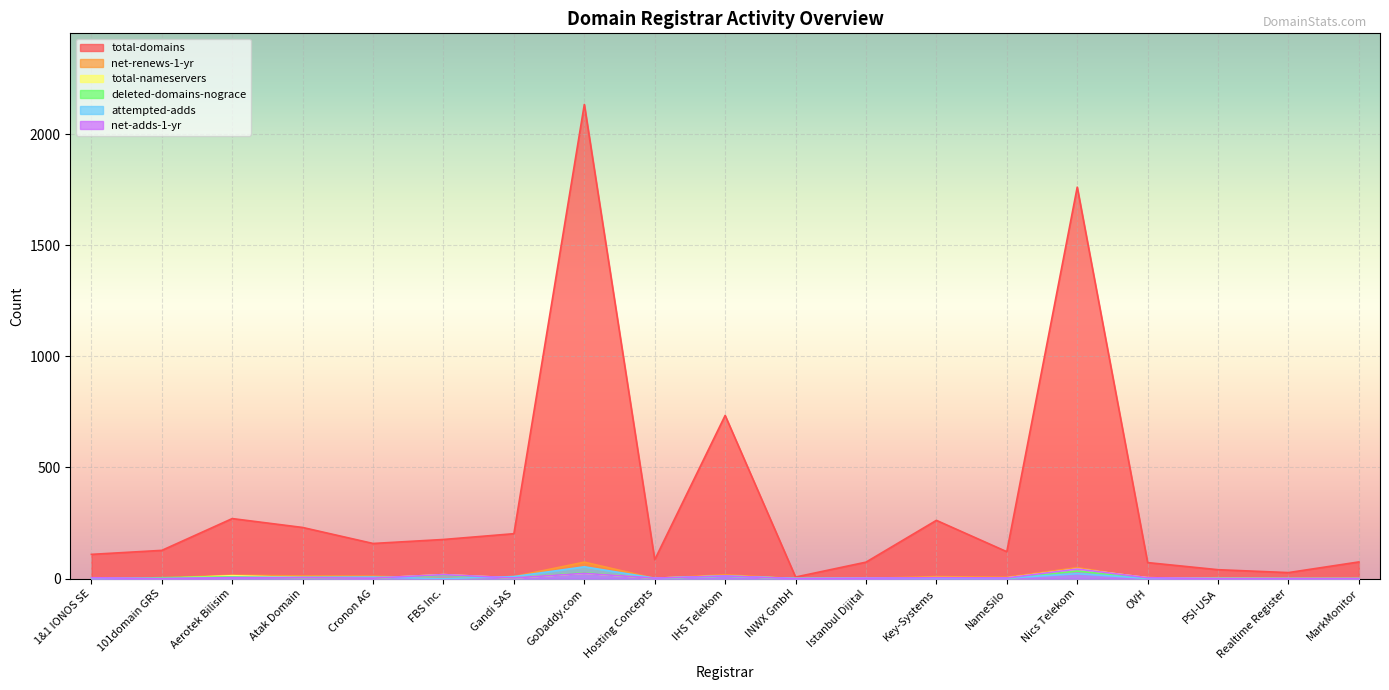

Which series has the widest spread of values?

total-domains